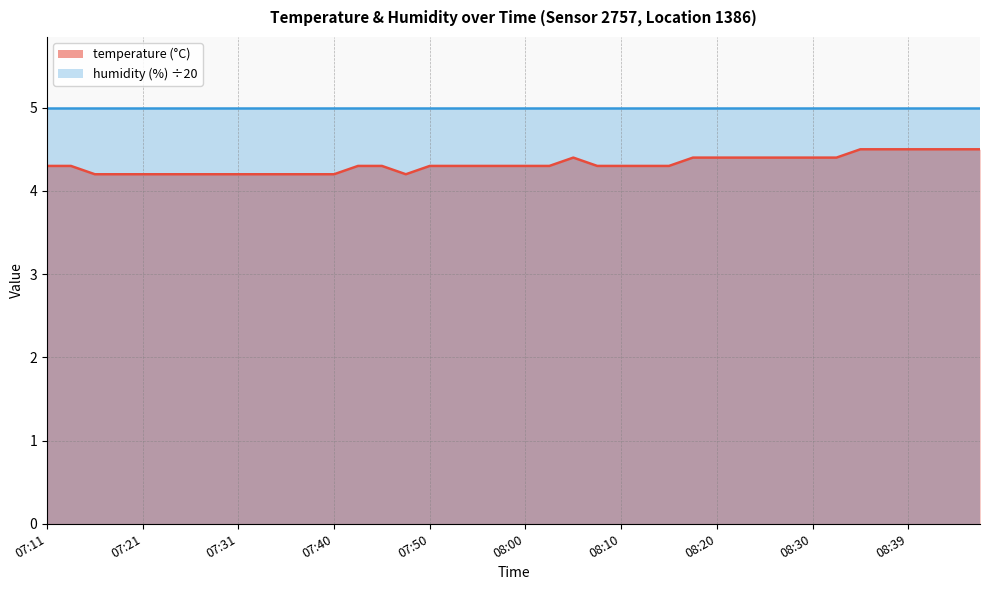

What is the smallest value displayed?

4.2